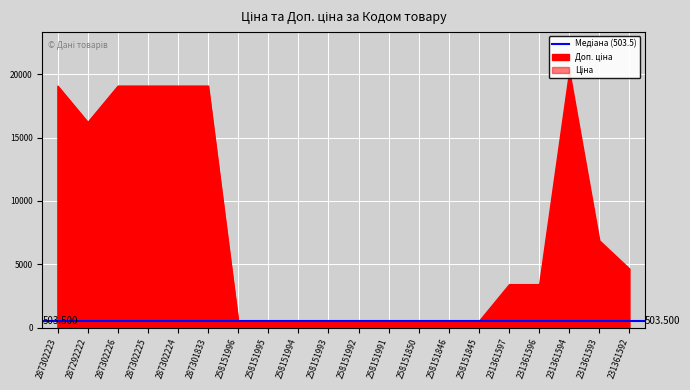

How many values in the Ціна series exceed 503?

15